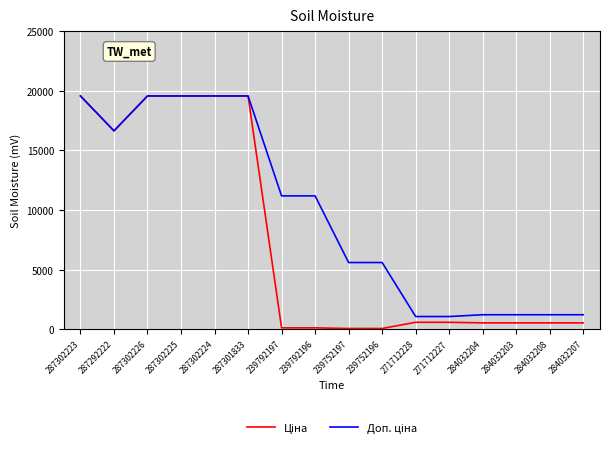

Does the chart have visible grid lines?

Yes